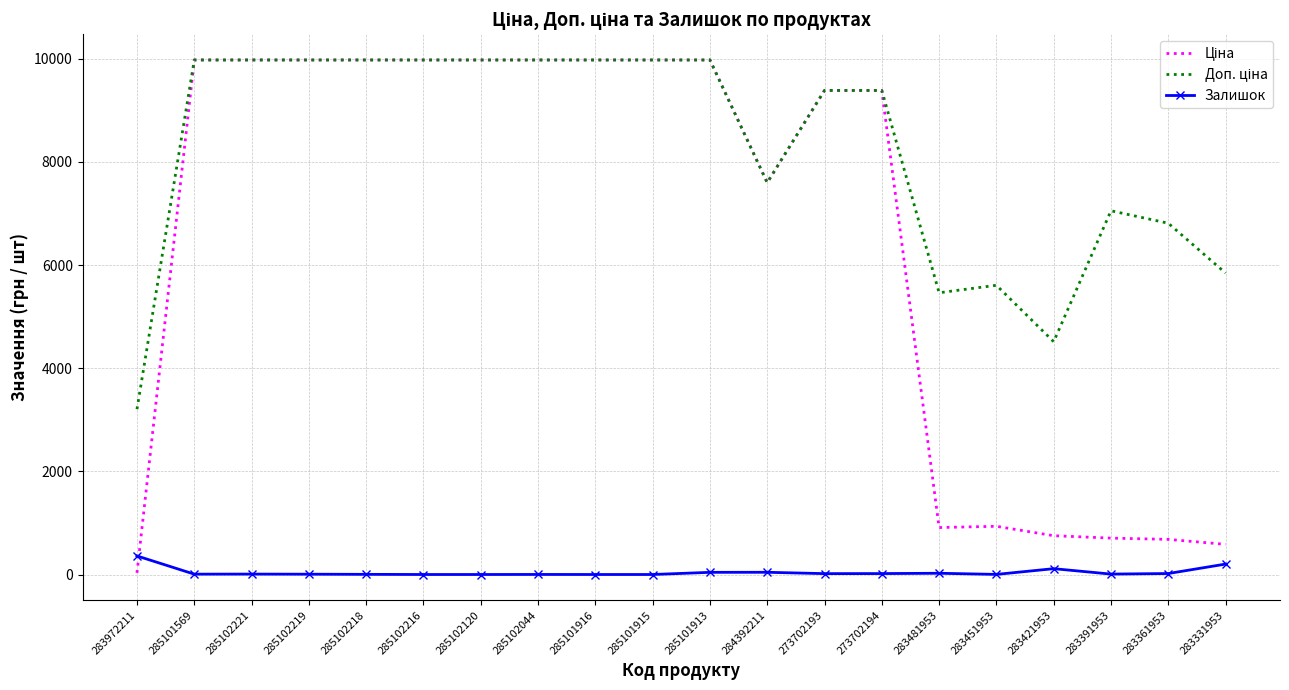

The Залишок series shows 8.0 at 283391953. True or false?

True